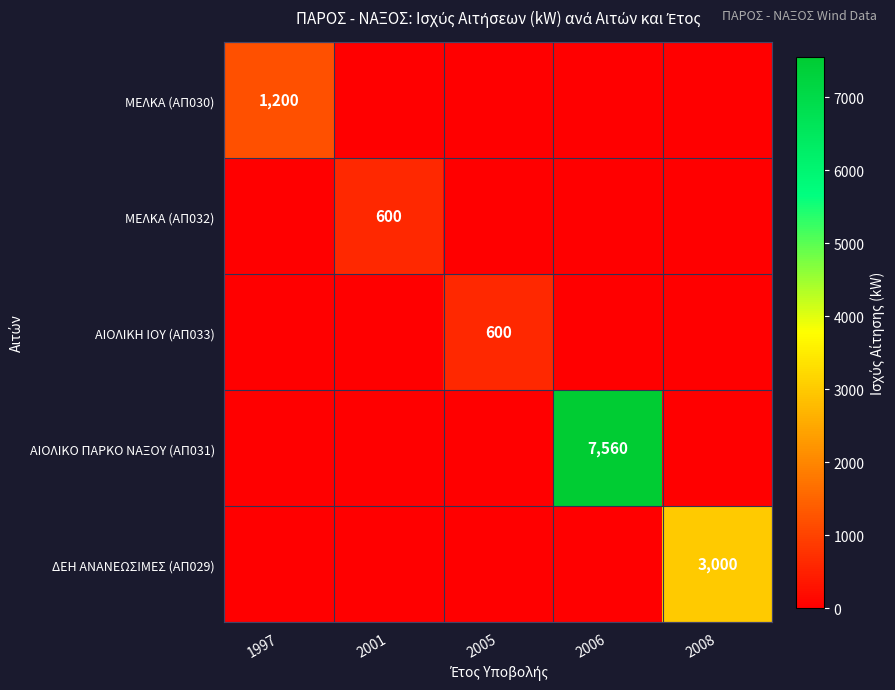

The value of ΜΕΛΚΑ (ΑΠ032) at 2001 is 1058. True or false?

False